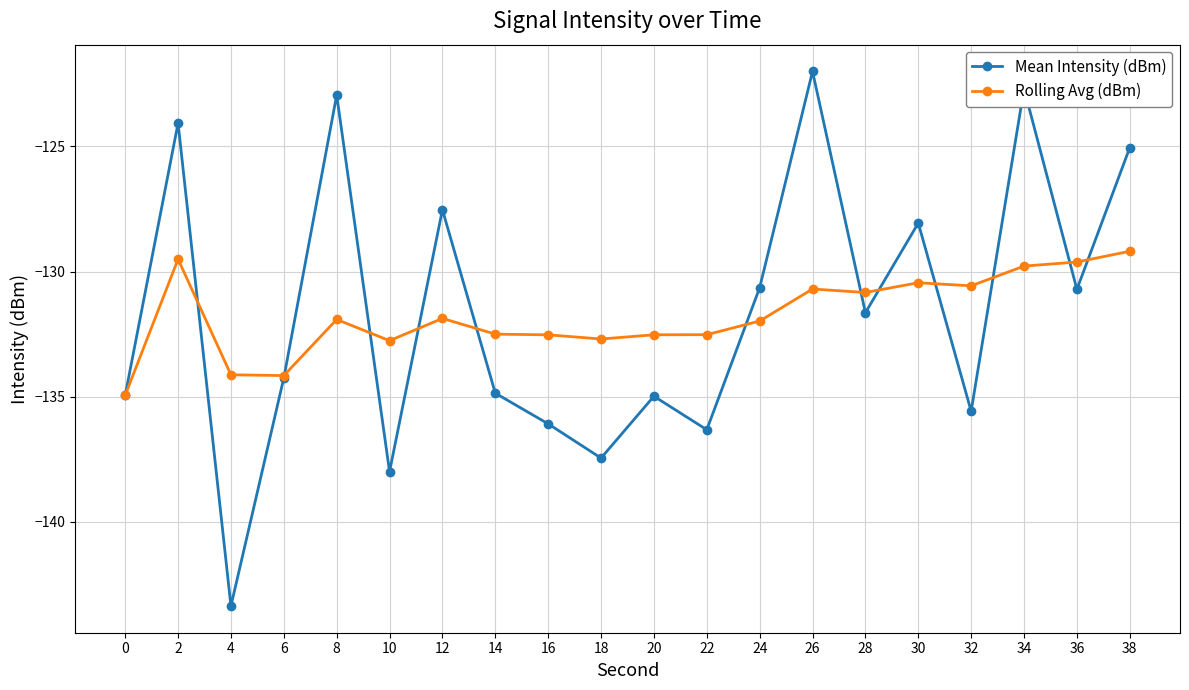

What is the difference between the Mean Intensity (dBm) values at 30 and 22?

8.3